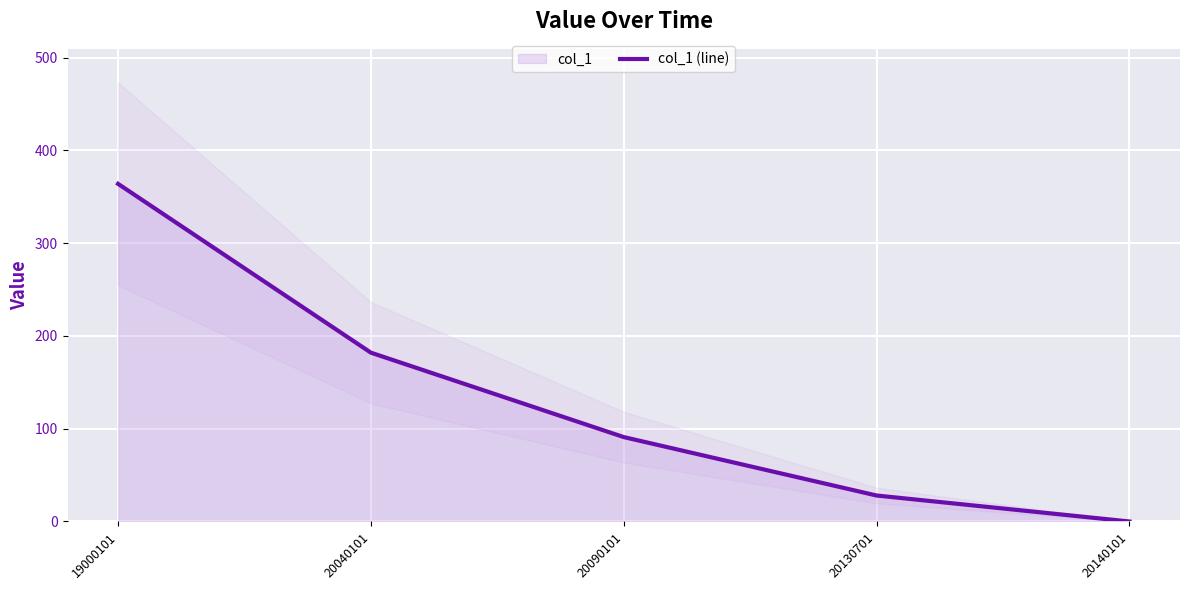

What is the sum of the values at 20140101 and 20090101?

91